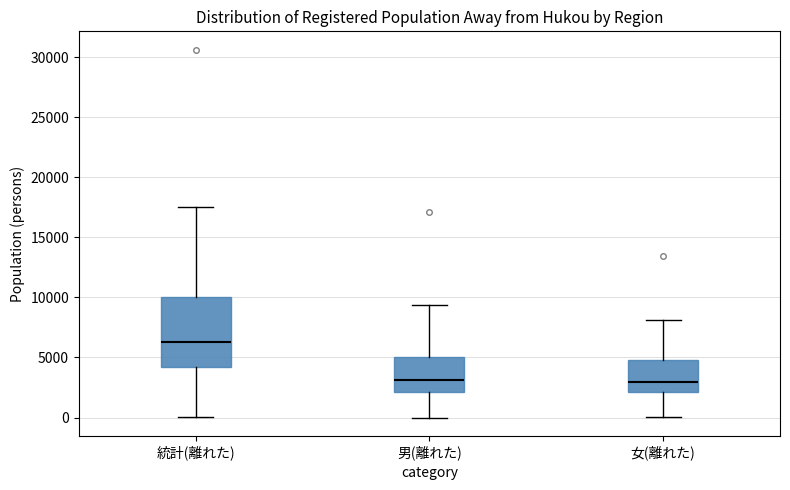

Where does the upper whisker of the box for 統計(離れた) end on the y-axis? The values are not printed on the chart, so give them approximately, as read against the axis.

17500